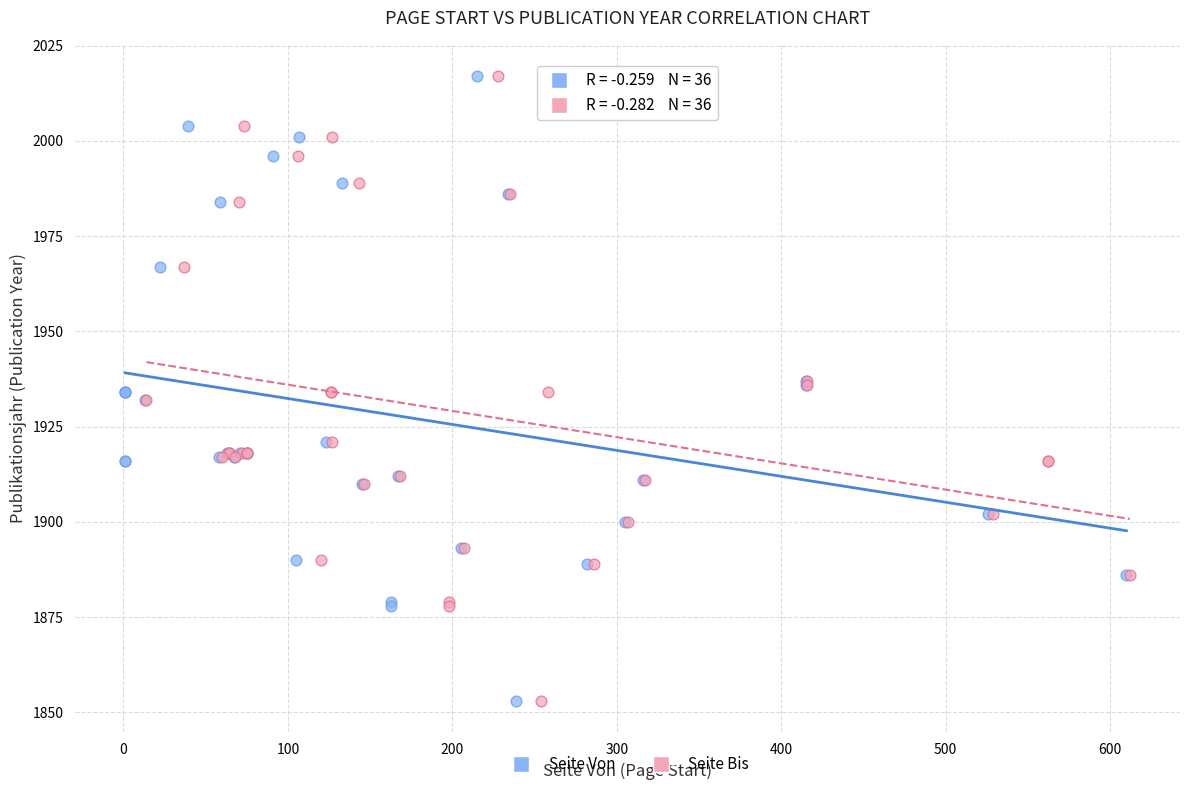

What are all the series names shown in the legend?

Seite Von, Seite Bis